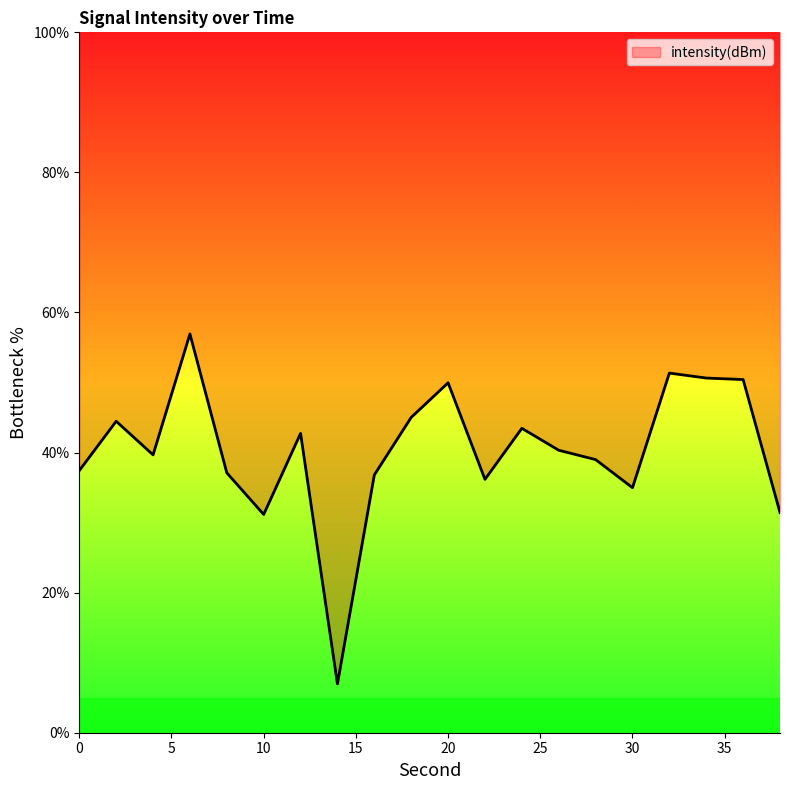

How many series are shown in this chart?

1